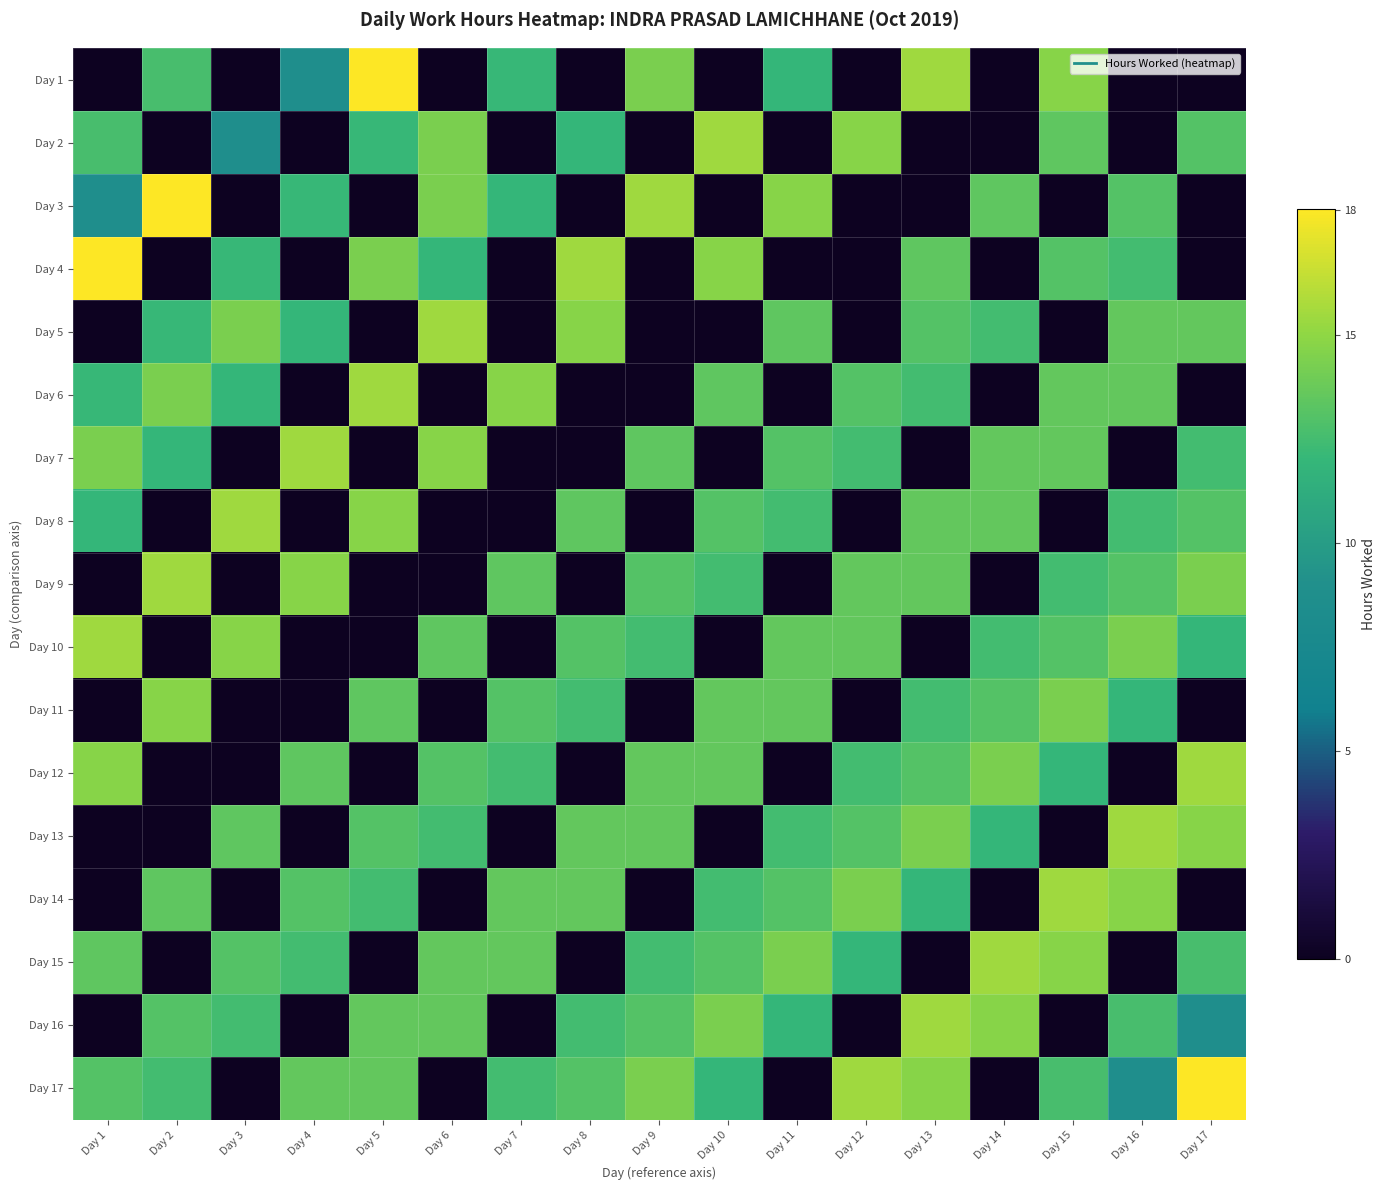

Between Day 16 and Day 6, which is larger?

Day 16